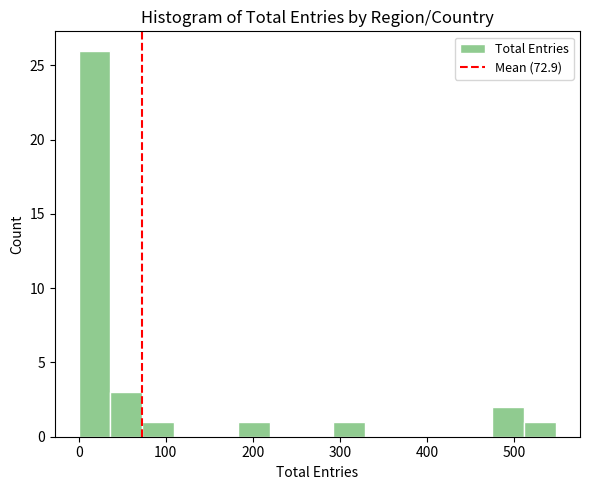

Read against the x-axis, roughly where is the centre of the tallest bar?

20